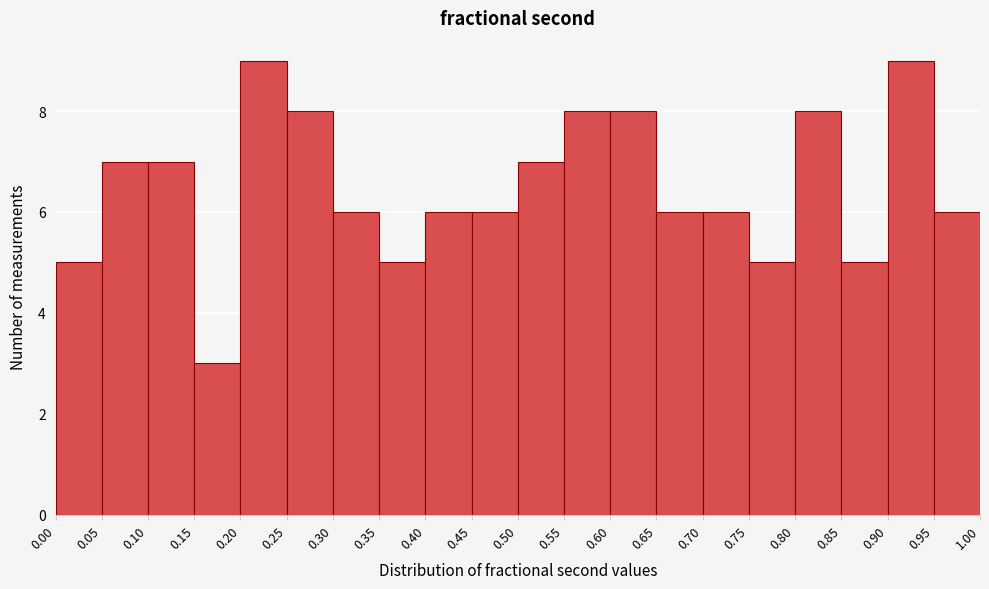

Reading left to right, list every bar in this chart as the range it spans on the x-axis followed by its height. The values are not printed on the chart, so give them approximately, as read against the axis.

0.00 to 0.05: 5
0.05 to 0.10: 7
0.10 to 0.15: 7
0.15 to 0.20: 3
0.20 to 0.25: 9
0.25 to 0.30: 8
0.30 to 0.35: 6
0.35 to 0.40: 5
0.40 to 0.45: 6
0.45 to 0.50: 6
0.50 to 0.55: 7
0.55 to 0.60: 8
0.60 to 0.65: 8
0.65 to 0.70: 6
0.70 to 0.75: 6
0.75 to 0.80: 5
0.80 to 0.85: 8
0.85 to 0.90: 5
0.90 to 0.95: 9
0.95 to 1.00: 6